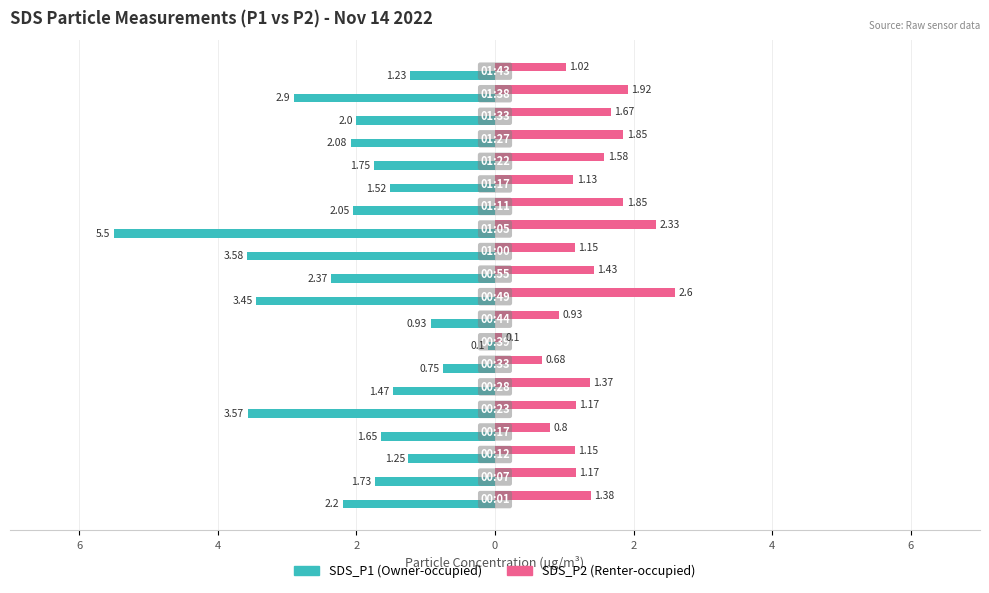

Is it true that SDS_P1 equals -1.6 at 2?

True